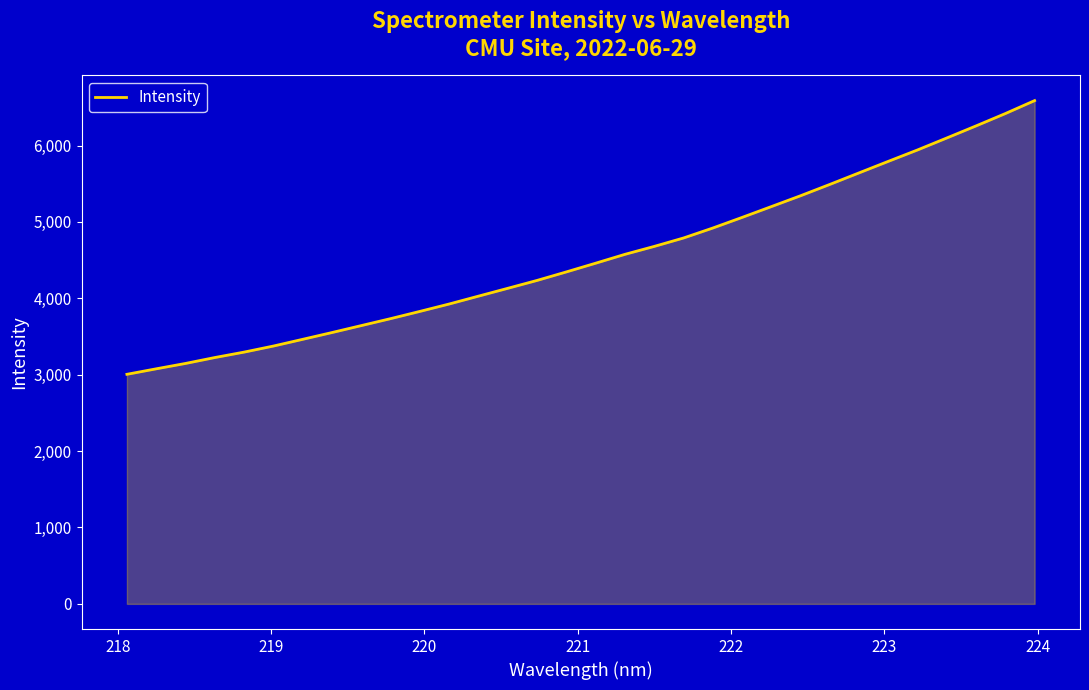

What is the minimum value shown in the chart?

3005.1